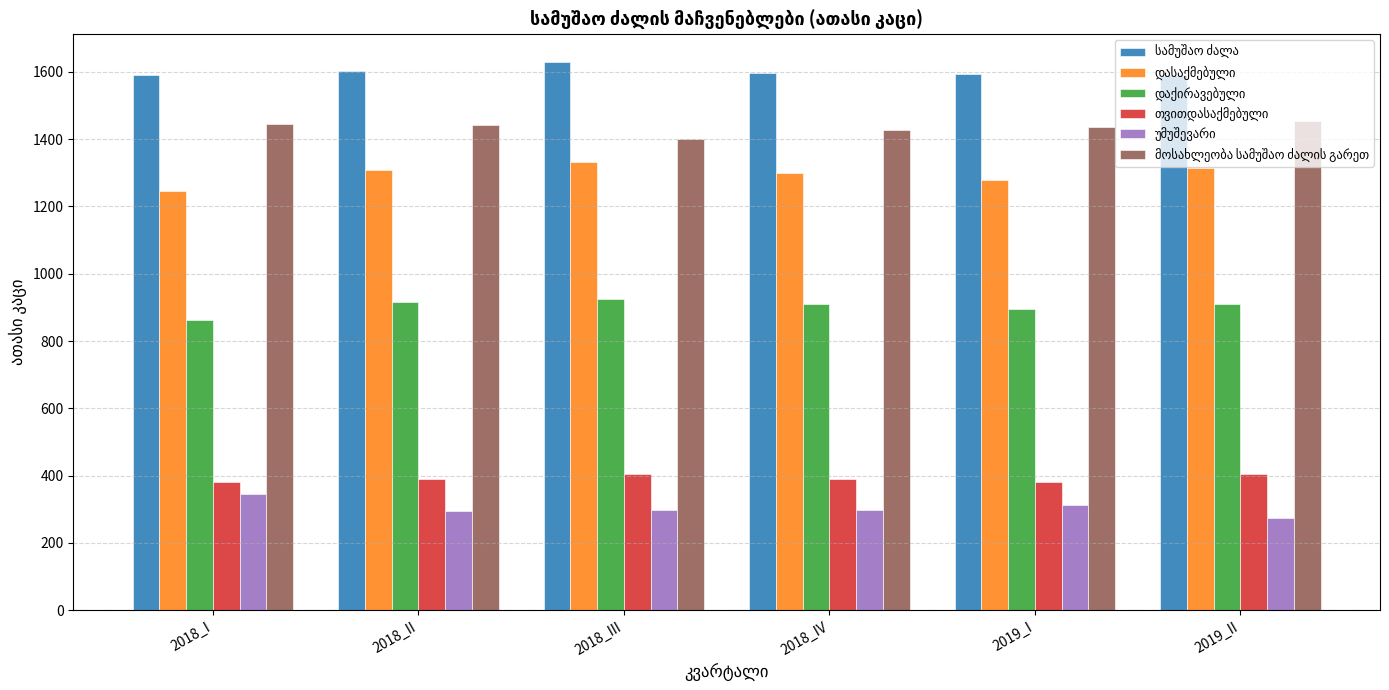

Are the bars grouped side by side (vs. stacked)?

Yes